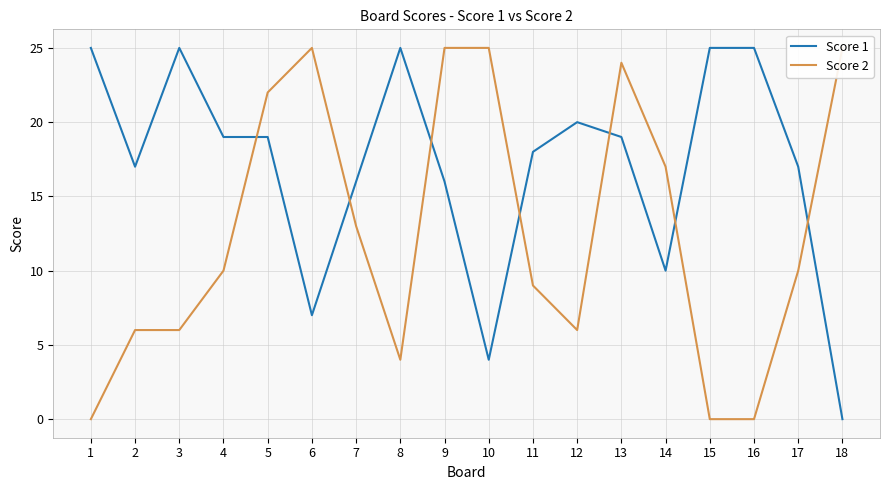

Reading left to right, extract all data points from this chart.

Score 1: 25	17	25	19	19	7	16	25	16	4	18	20	19	10	25	25	17	0
Score 2: 0	6	6	10	22	25	13	4	25	25	9	6	24	17	0	0	10	25